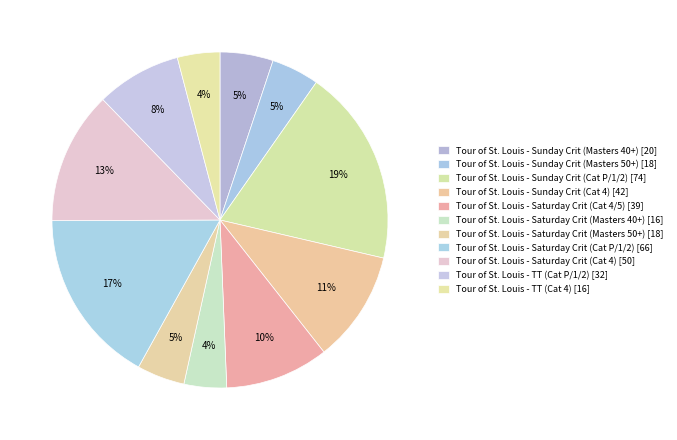

How many slices are in this pie chart?

11